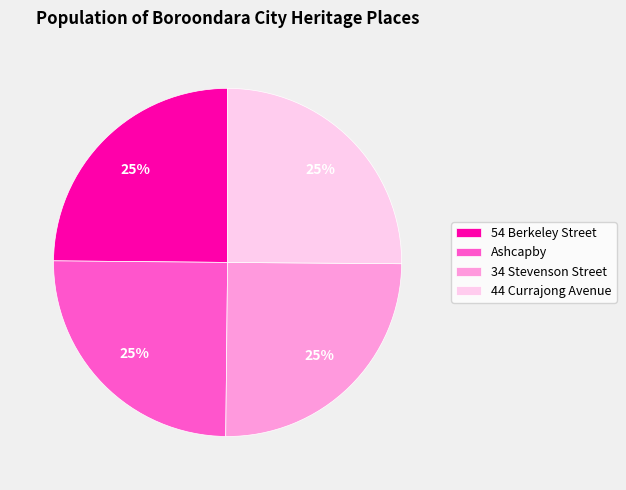

Does 34 Stevenson Street account for over 50% of the chart?

No